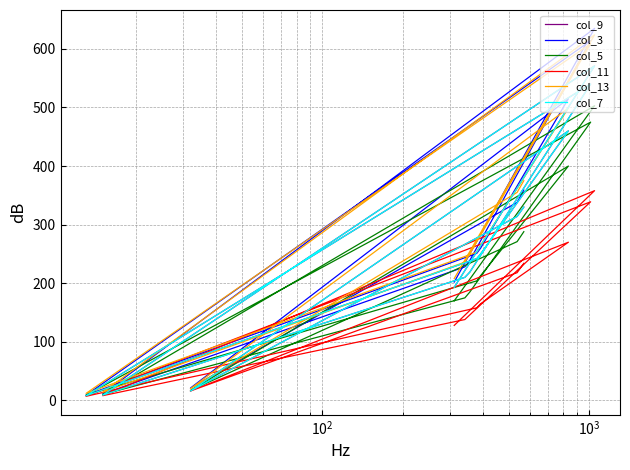

How many lines are shown in the chart?

6